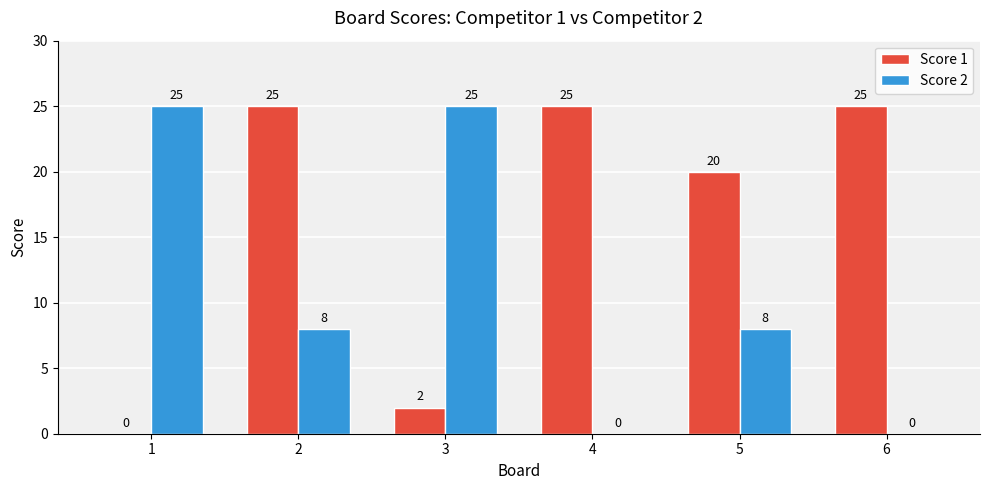

The value of Score 1 at 1 is -13. True or false?

False